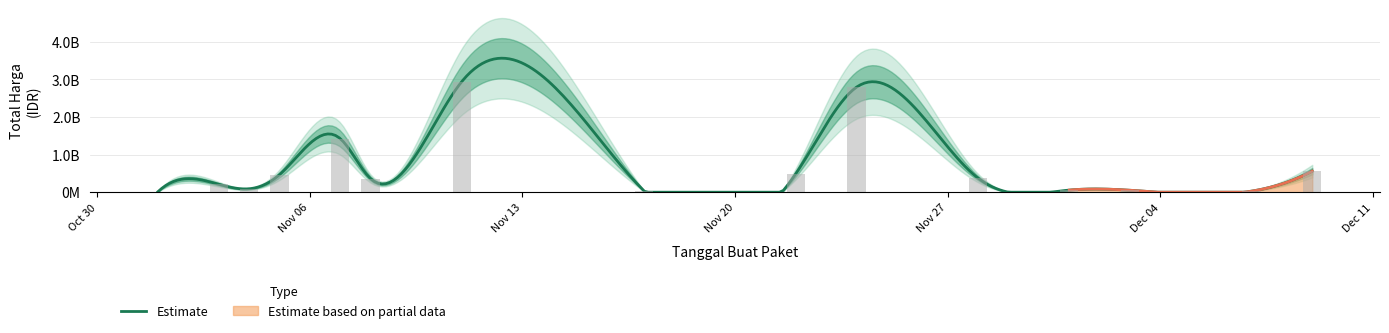

List the labels in order of value, smallest first.

2021-11-01, 2021-12-07, 2021-11-17, 2021-12-03, 2021-12-01, 2021-11-04, 2021-11-03, 2021-11-08, 2021-11-28, 2021-11-05, 2021-11-22, 2021-12-09, 2021-11-07, 2021-11-24, 2021-11-11